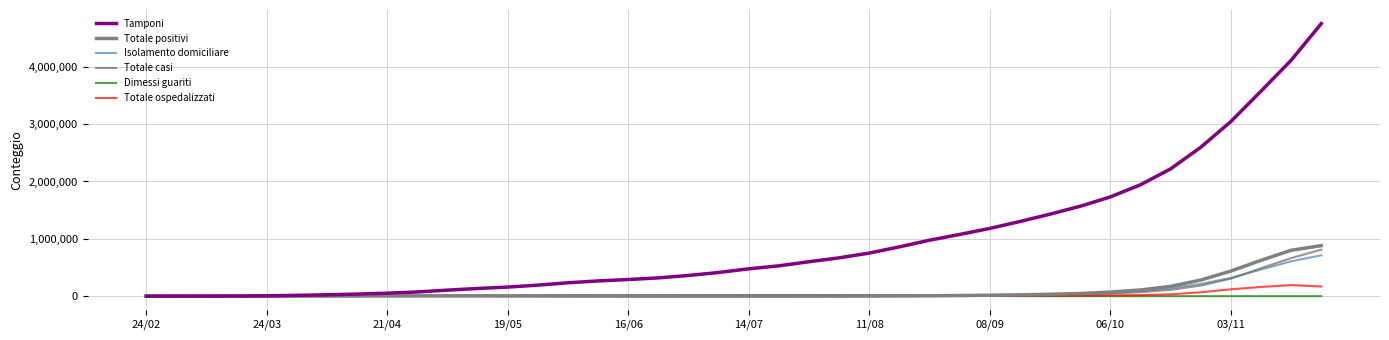

How many lines are shown in the chart?

6